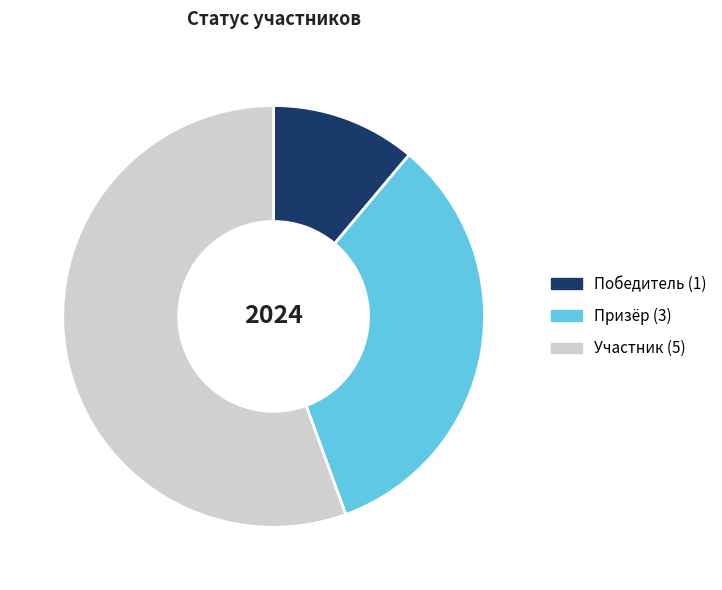

Combined, do Победитель and Участник account for over 50%?

Yes